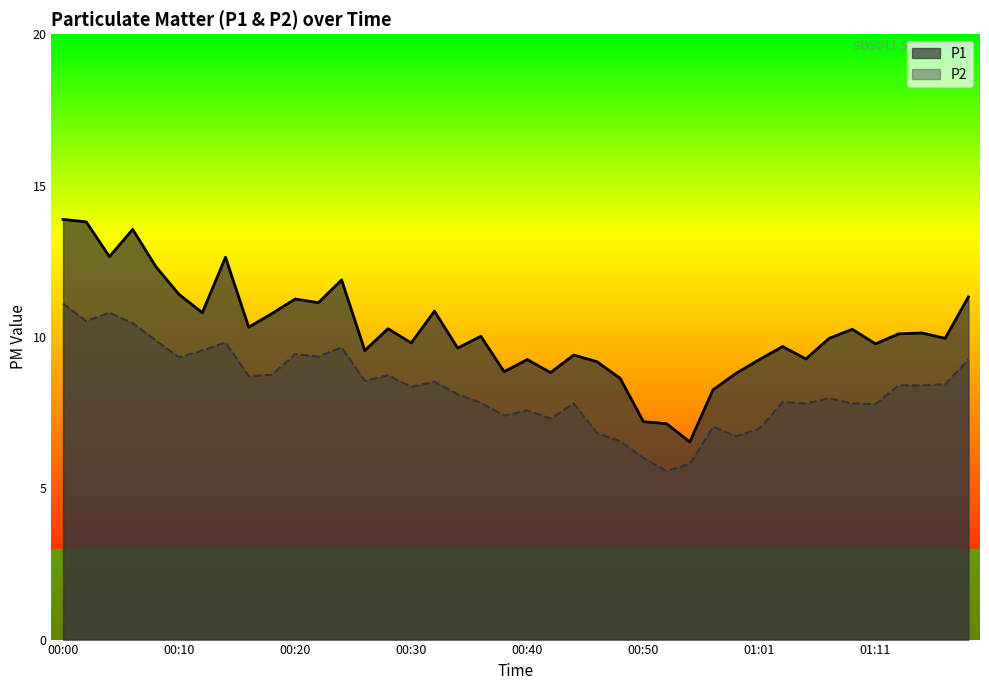

What is the sum of the P1 values at 00:59 and 00:12?

19.6